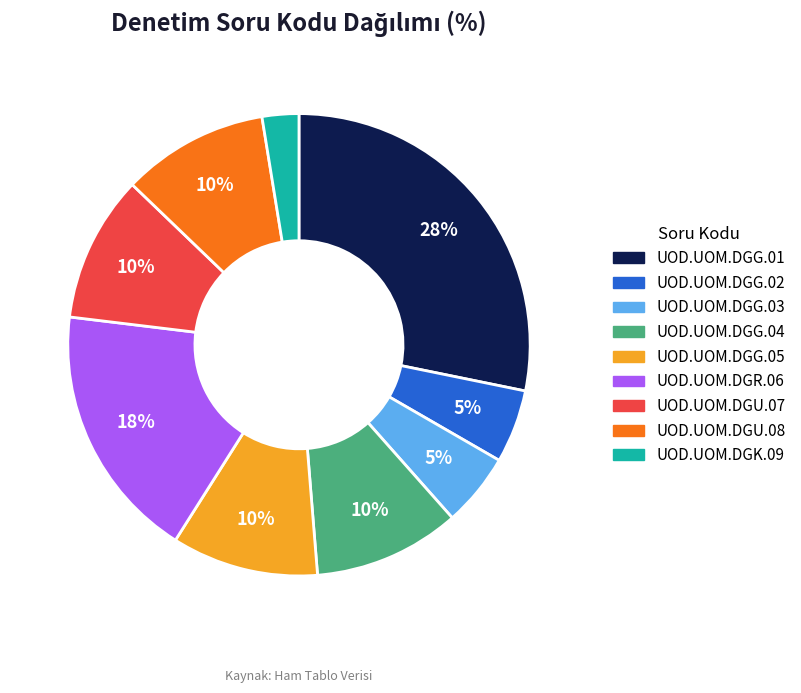

To the nearest percent, what portion does UOD.UOM.DGK.09 represent?

3%